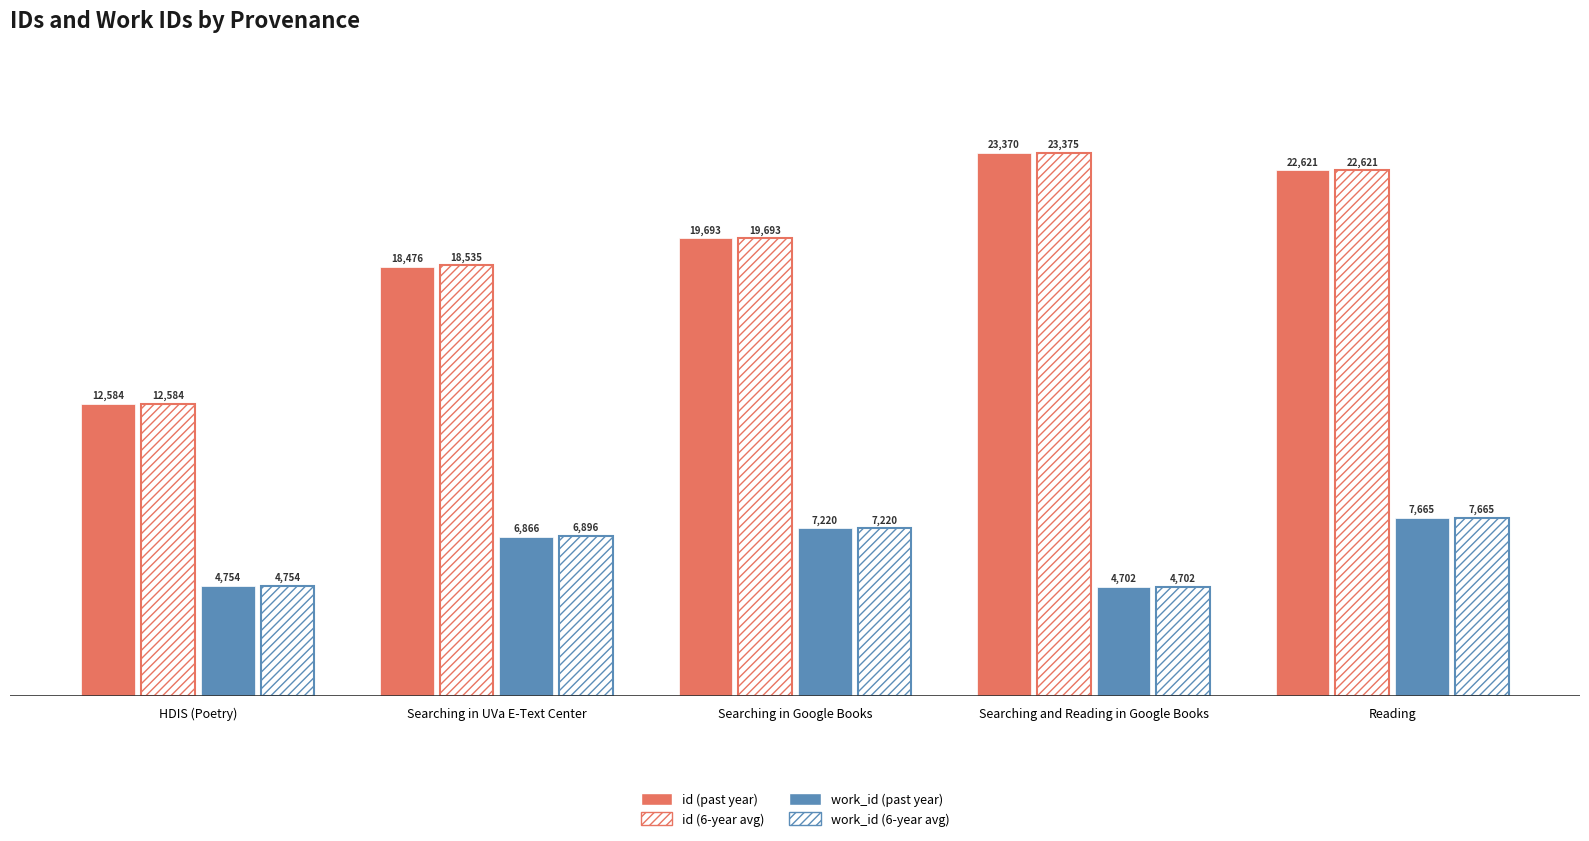

Between Searching in Google Books and HDIS (Poetry), which is larger?

Searching in Google Books